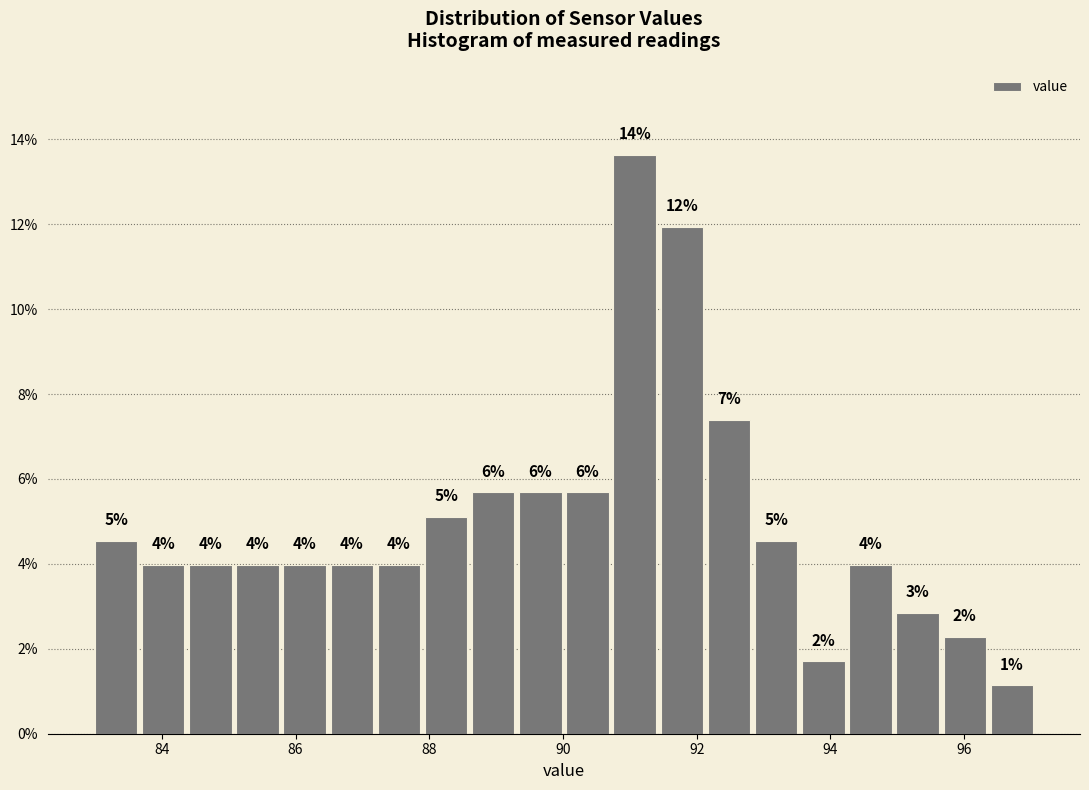

Around what value on the x-axis is the tallest bar? Give the approximate position of its centre, as read against the axis.

91.0